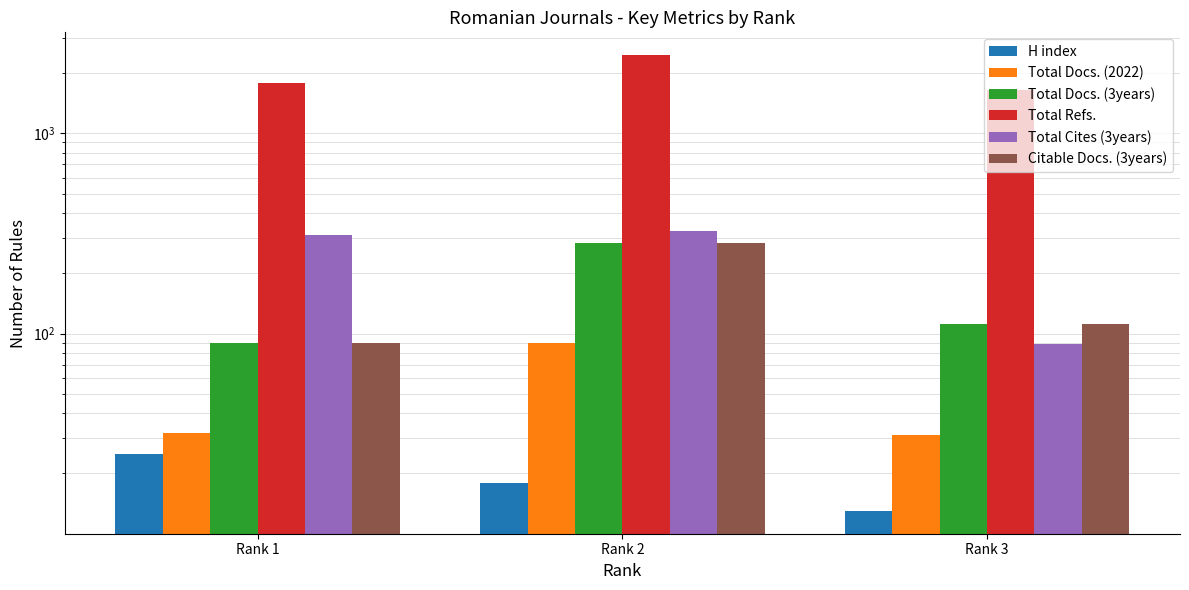

How many data points in H index are above 18?

1